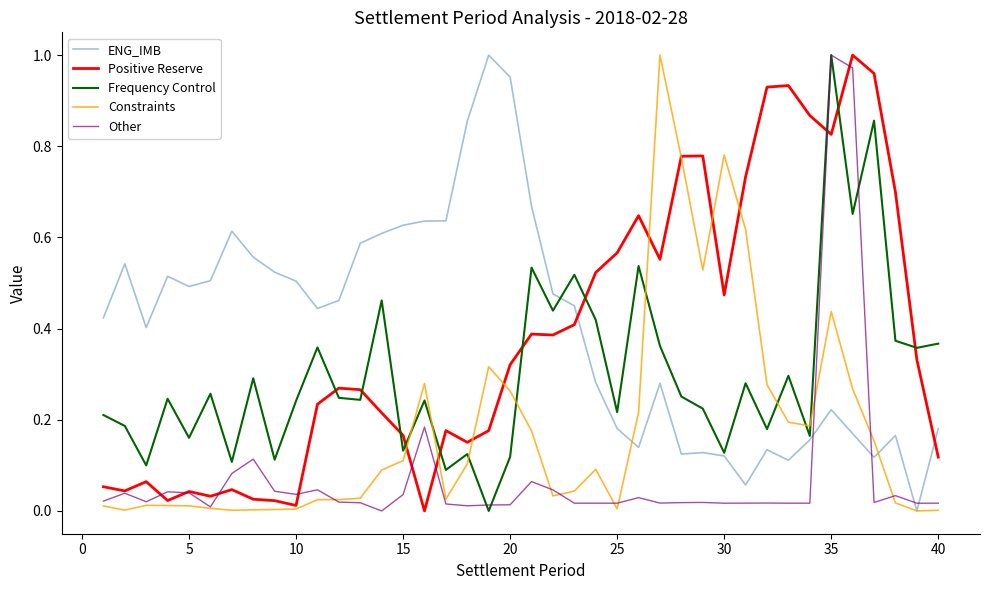

Which series ends up on top after the final intersection of Constraints and Frequency Control?

Frequency Control